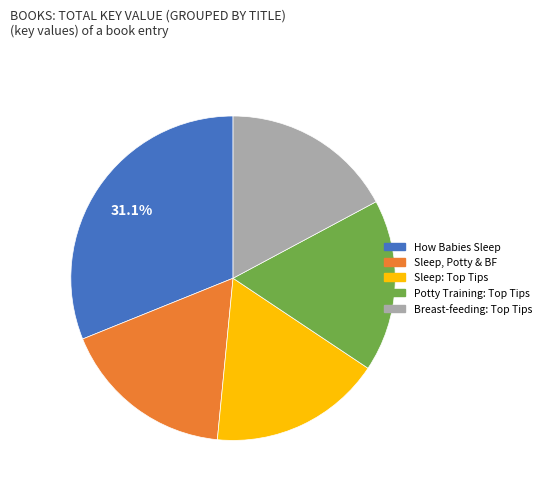

Does any single category account for the majority?

No